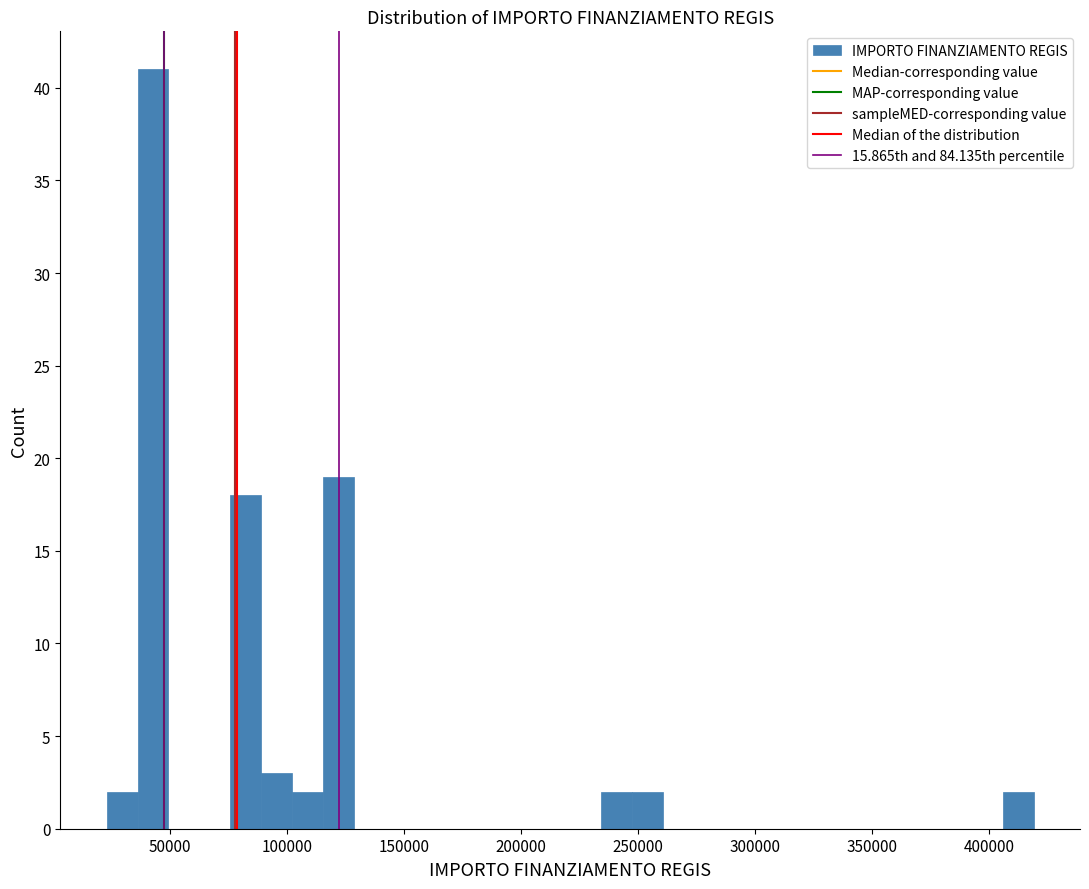

Read against the x-axis, roughly where is the centre of the tallest bar?

45000